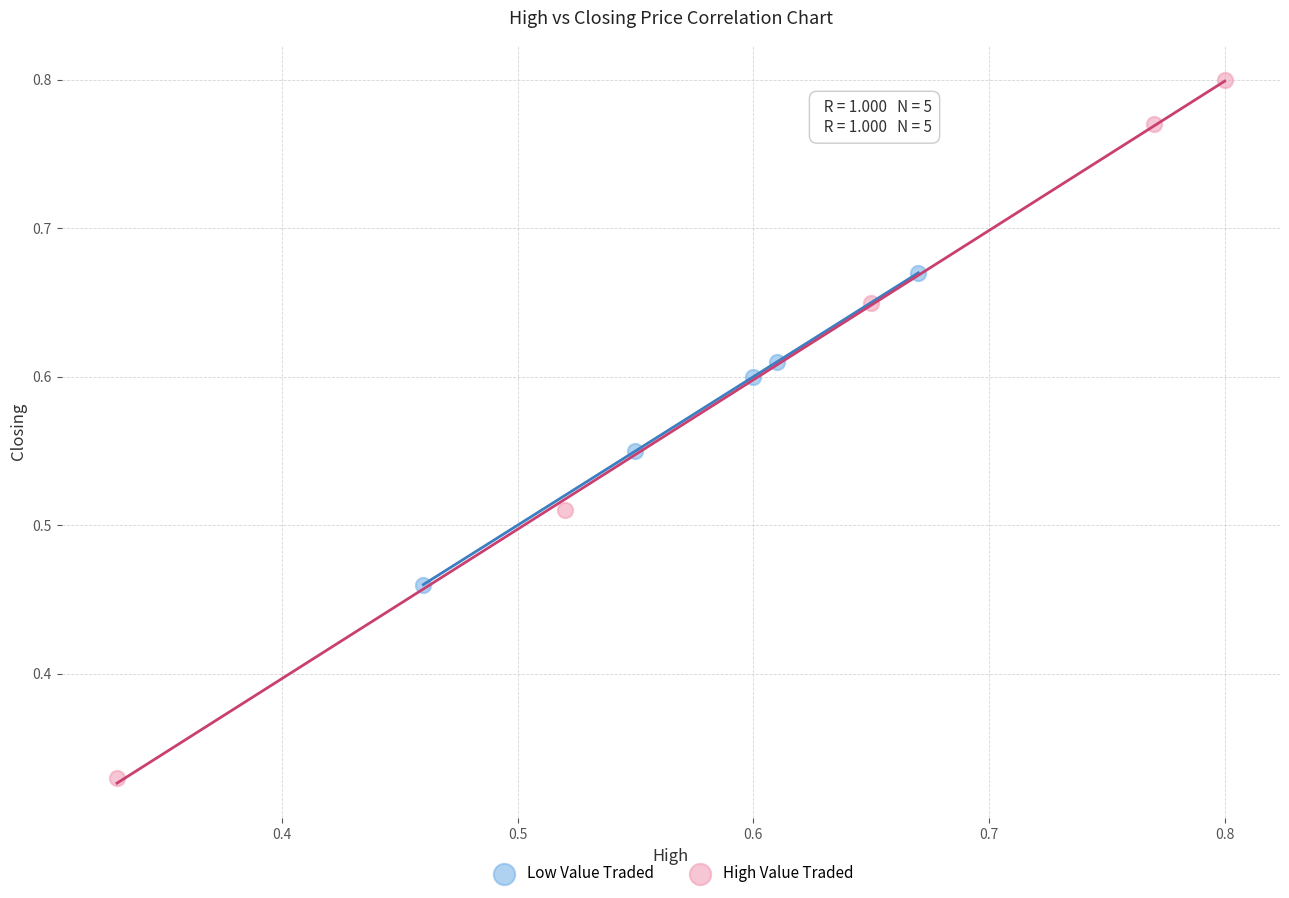

Which series reaches the minimum Y coordinate?

High Value Traded